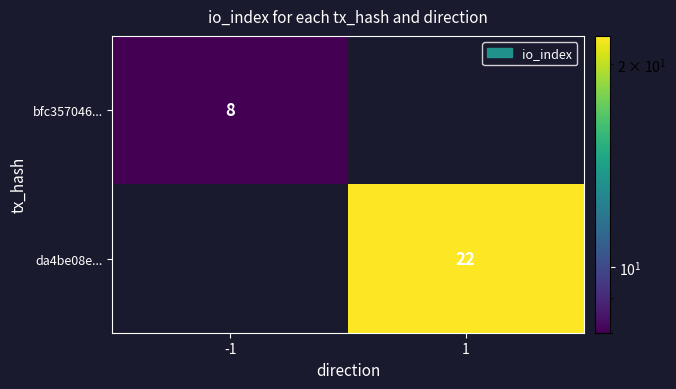

True or false: bfc357046... has a value of 8 at -1.

True